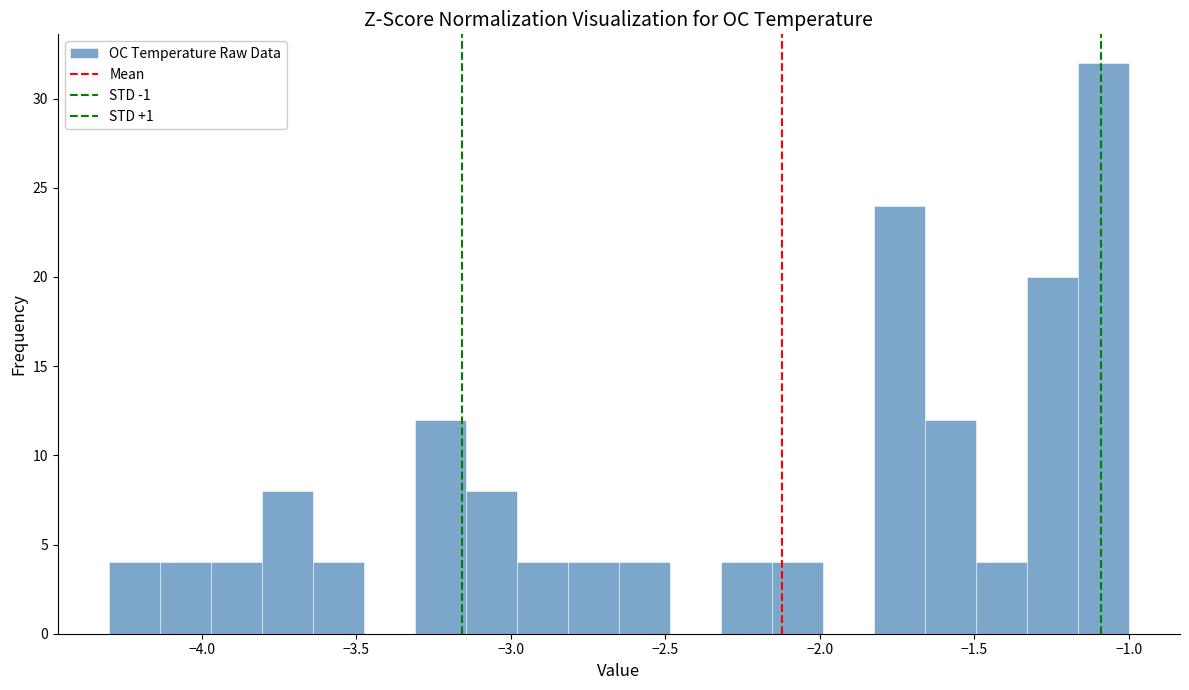

Read against the x-axis, roughly where is the centre of the tallest bar?

-1.10